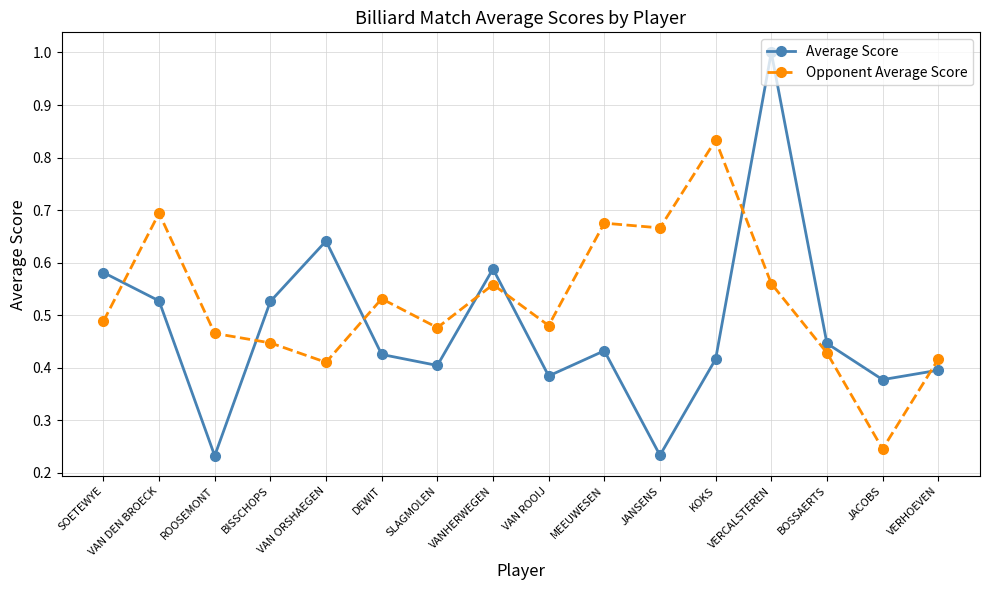

Which series changed the most between ROOSEMONT and JANSENS?

Opponent Average Score